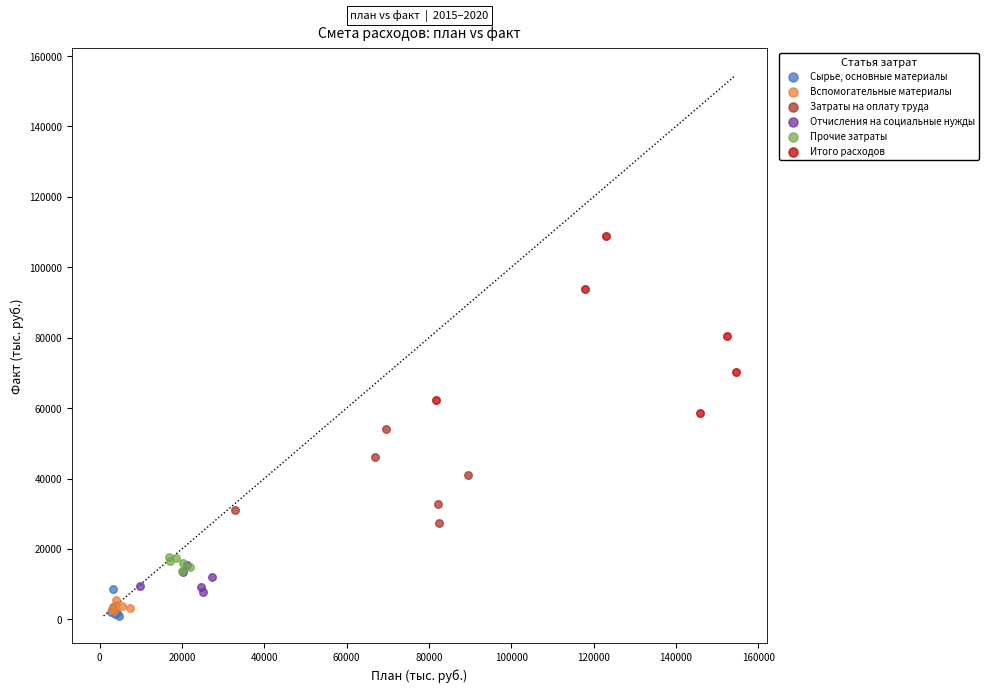

What are all the series names shown in the legend?

Сырье, основные материалы, Вспомогательные материалы, Затраты на оплату труда, Отчисления на социальные нужды, Прочие затраты, Итого расходов